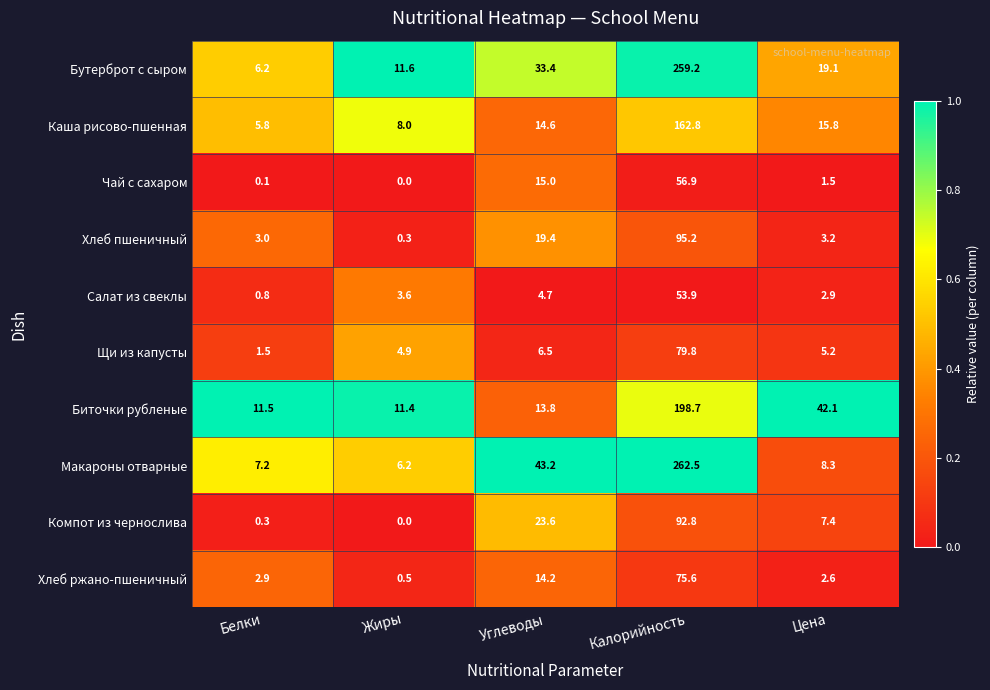

At which category is the sum across all series the highest?

Калорийность